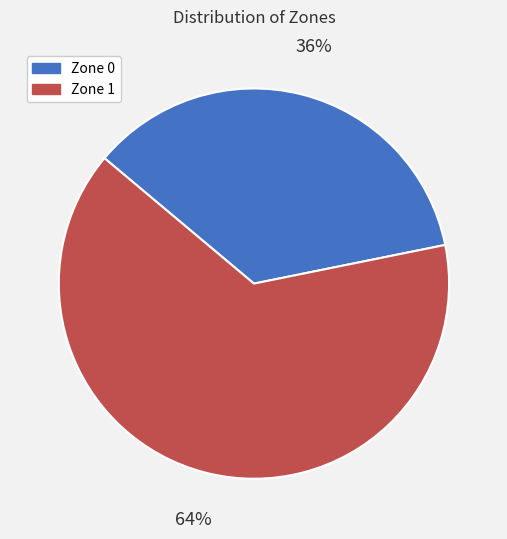

The Zone 1 slice represents 64% of the pie. True or false?

True